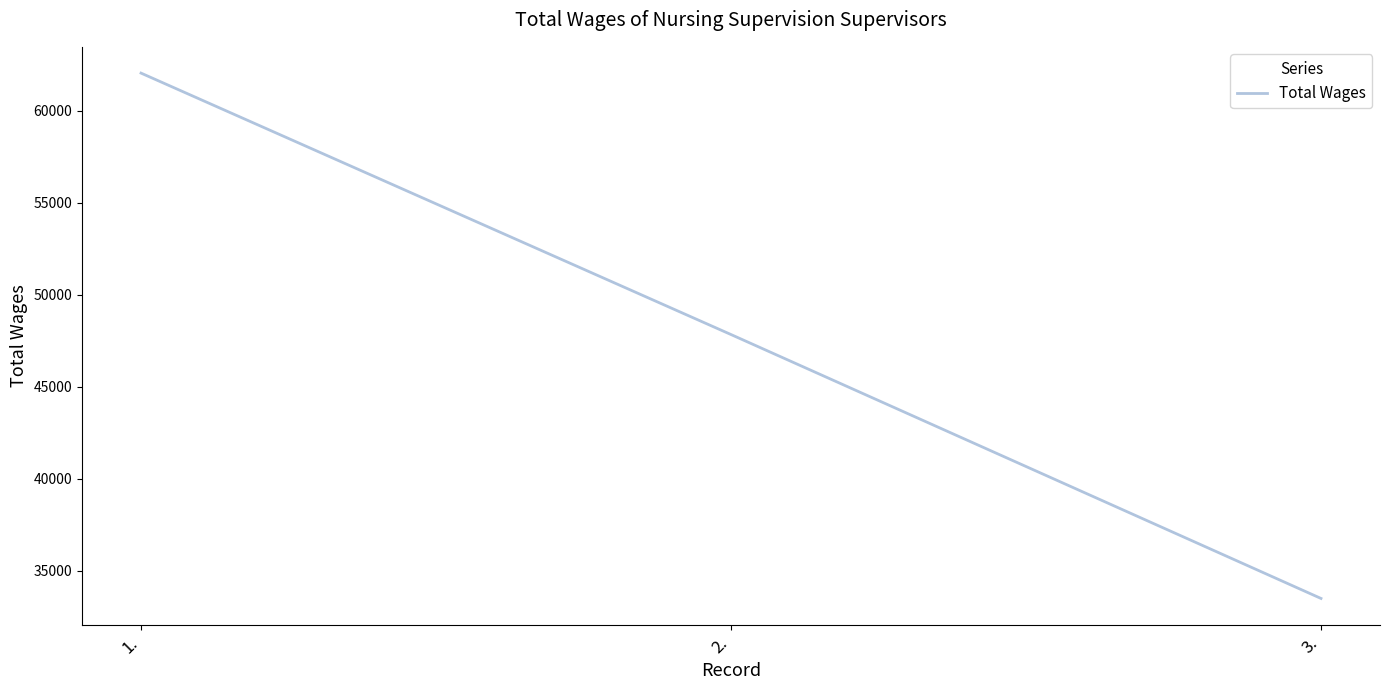

Reading left to right, list all the values displayed in this chart.

62052	47842	33498